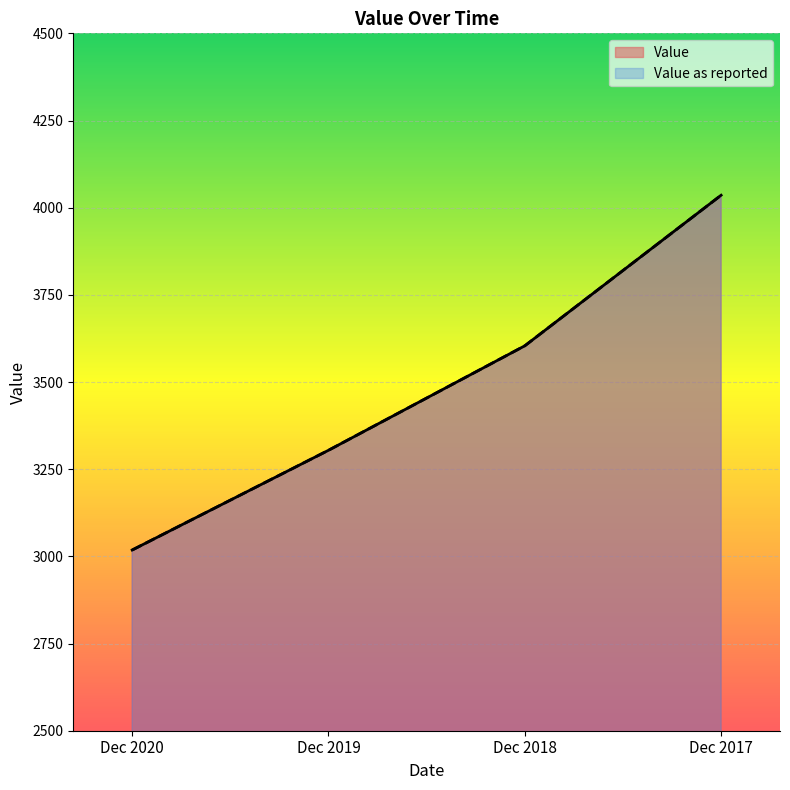

True or false: Value has more than 1 points higher than both neighbors.

False